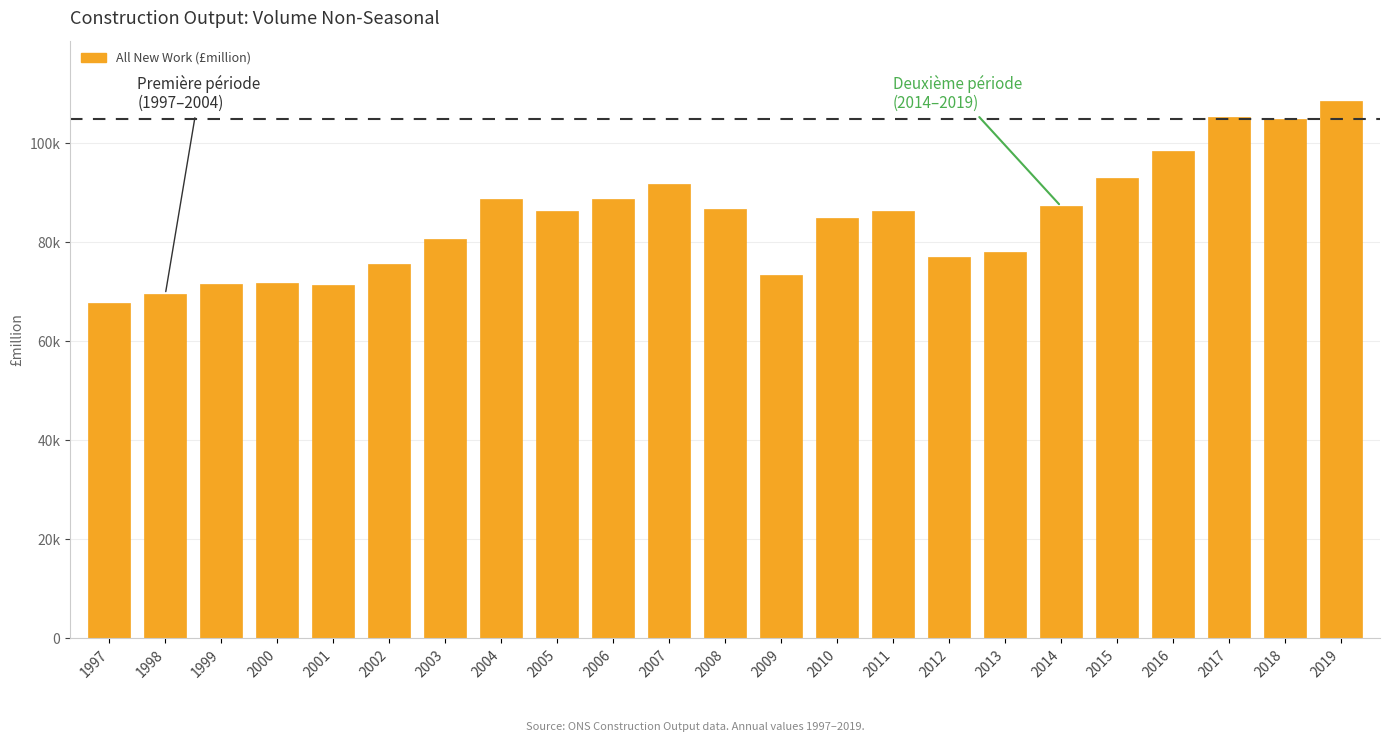

Are the bars horizontal?

No